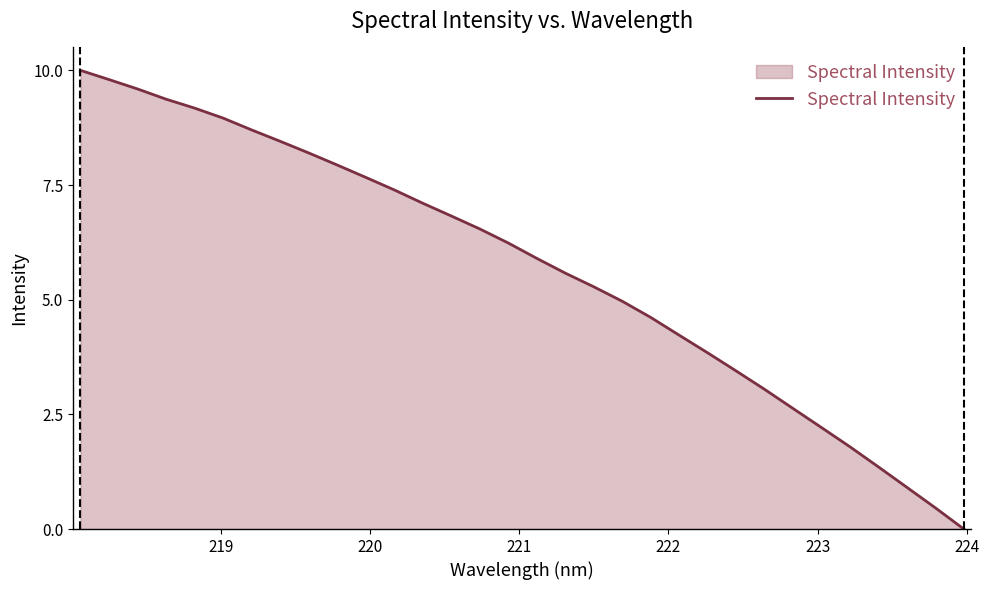

True or false: there are more than 1 points higher than both neighbors.

False